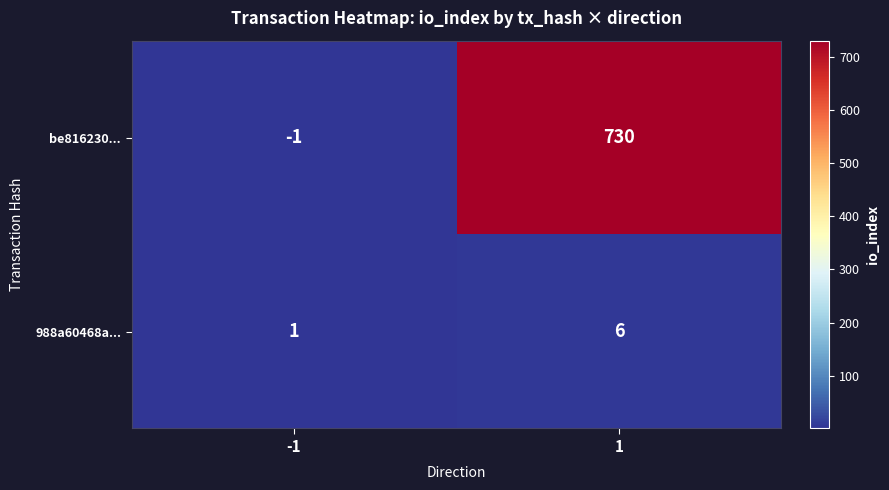

At 1, list the series in order from largest to smallest.

be816230..., 988a60468a...